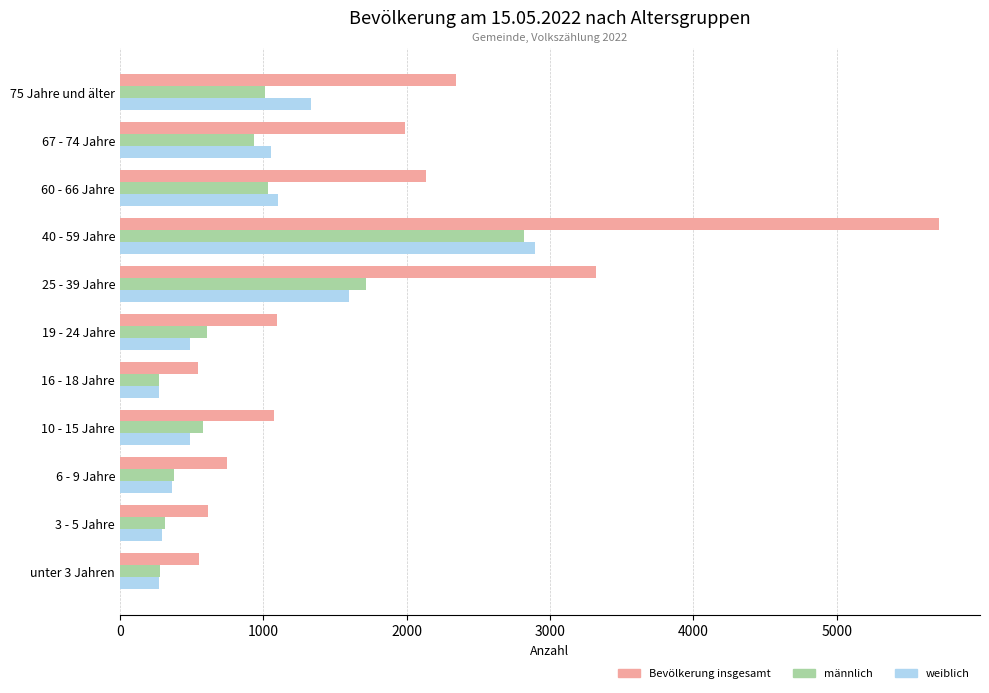

The value of männlich at 25 - 39 Jahre is 1715. True or false?

True